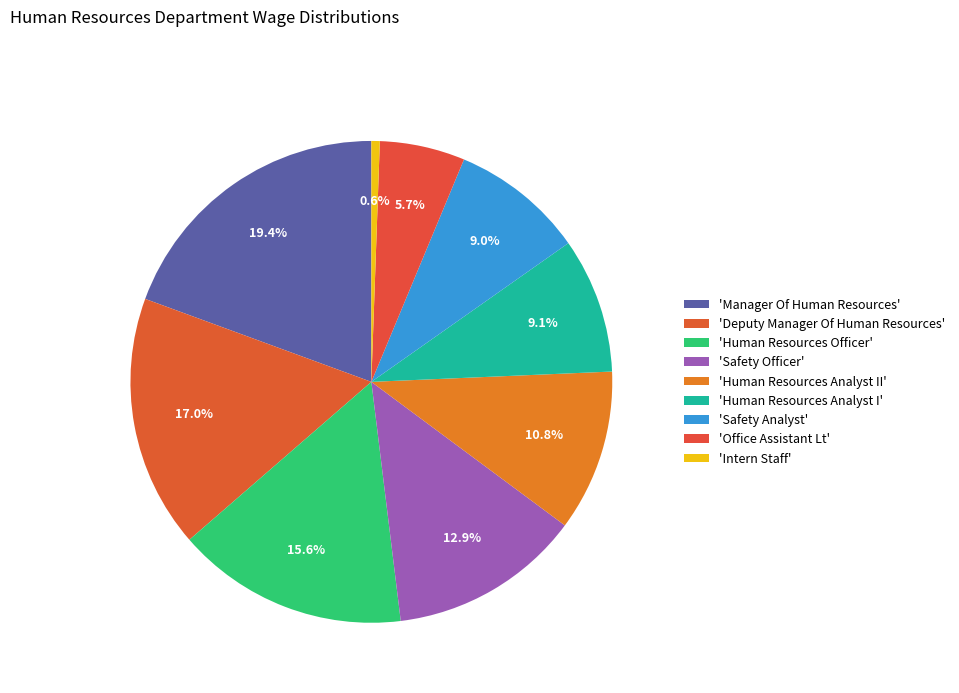

How many slices are in this pie chart?

9